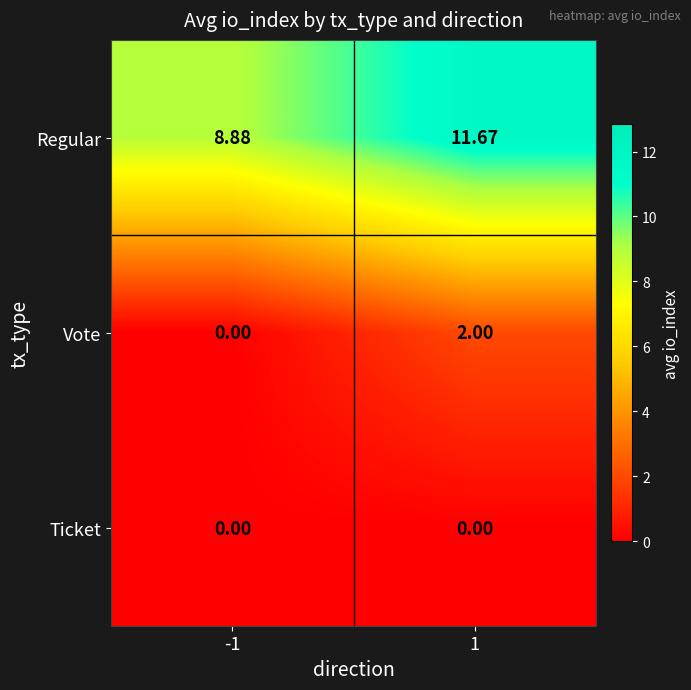

Rank the series by their maximum value, from lowest to highest.

Ticket, Vote, Regular